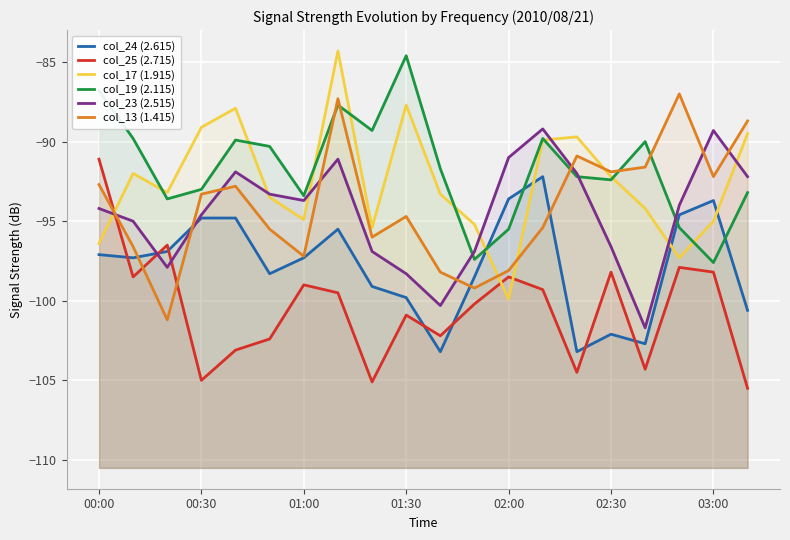

Reading right to left, list all the values displayed in this chart.

col_24 (2.615): -100.6	-93.7	-94.6	-102.7	-102.1	-103.2	-92.2	-93.6	-98.5	-103.2	-99.8	-99.1	-95.5	-97.3	-98.3	-94.8	-94.8	-96.9	-97.3	-97.1
col_25 (2.715): -105.5	-98.2	-97.9	-104.3	-98.2	-104.5	-99.3	-98.5	-100.2	-102.2	-100.9	-105.1	-99.5	-99.0	-102.4	-103.1	-105.0	-96.5	-98.5	-91.1
col_17 (1.915): -89.5	-95.0	-97.3	-94.2	-92.2	-89.7	-89.9	-99.9	-95.2	-93.3	-87.7	-95.4	-84.3	-94.9	-93.5	-87.9	-89.1	-93.2	-92.0	-96.4
col_19 (2.115): -93.2	-97.6	-95.4	-90.0	-92.4	-92.2	-89.8	-95.5	-97.4	-91.7	-84.6	-89.3	-87.7	-93.4	-90.3	-89.9	-93.0	-93.6	-89.8	-86.8
col_23 (2.515): -92.2	-89.3	-94.0	-101.7	-96.6	-92.0	-89.2	-91.0	-96.9	-100.3	-98.3	-96.9	-91.1	-93.7	-93.3	-91.9	-94.6	-97.9	-95.0	-94.2
col_13 (1.415): -88.7	-92.2	-87.0	-91.6	-91.9	-90.9	-95.4	-98.1	-99.2	-98.2	-94.7	-96.0	-87.3	-97.2	-95.5	-92.8	-93.3	-101.2	-96.6	-92.7